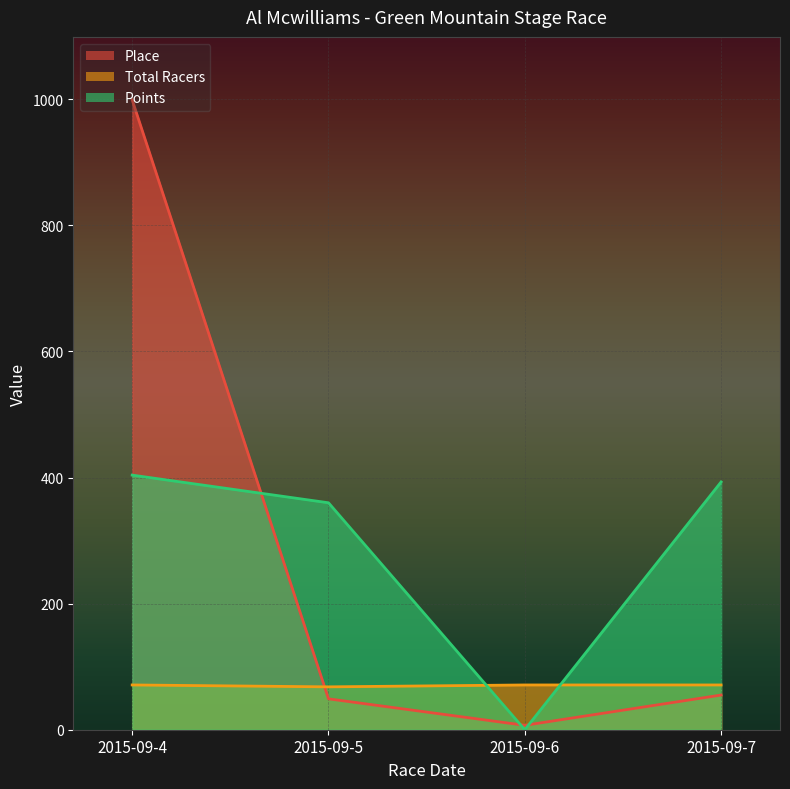

How many lines are shown in the chart?

3